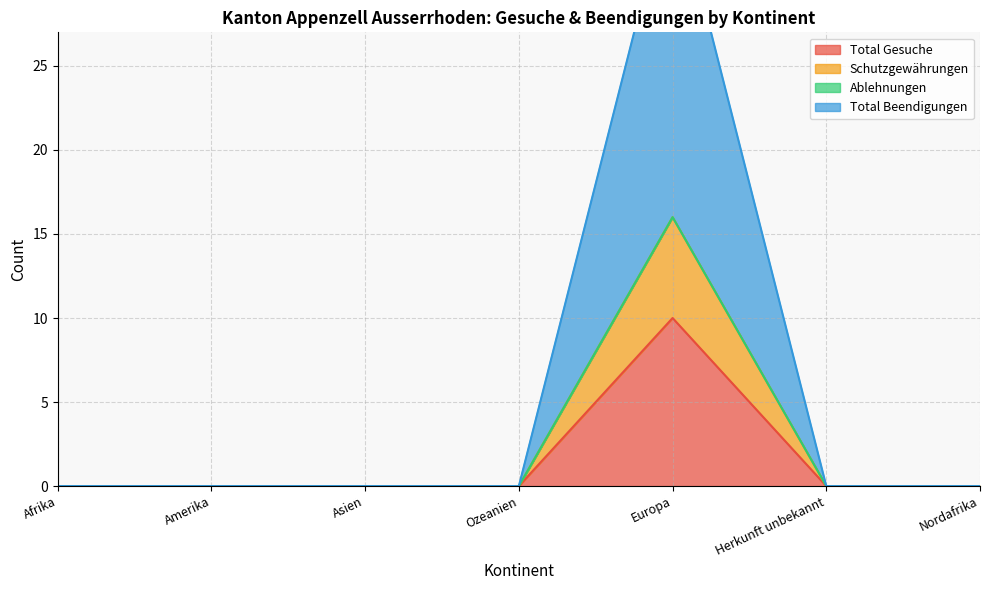

Which series changed the most between Ozeanien and Nordafrika?

Total Gesuche